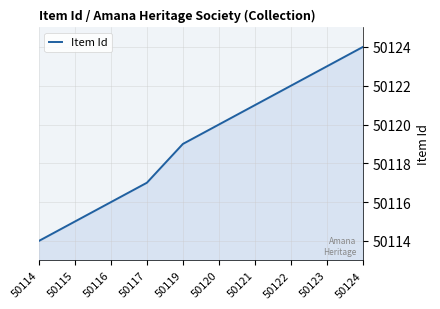

What is the greatest value displayed?

50124